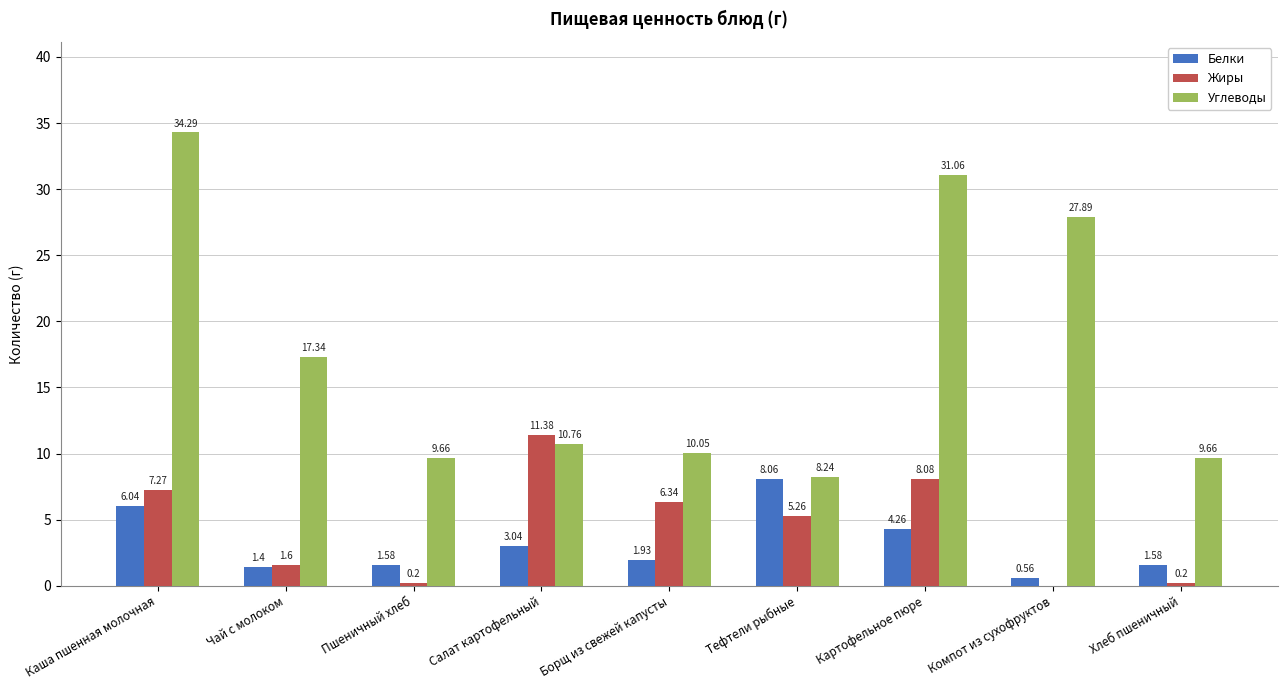

At which label does Углеводы first exceed 10?

Каша пшенная молочная